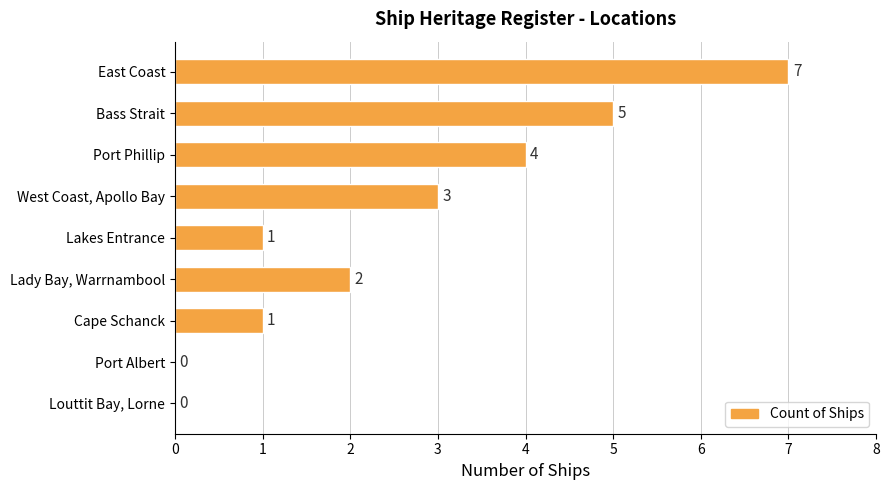

At which label is the value closest to 3?

West Coast, Apollo Bay